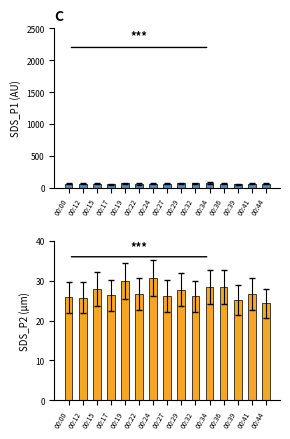

Reading left to right, what are all the values shown in this chart?

SDS_P1: 00:00=64.0	00:12=62.0	00:15=63.9	00:17=55.3	00:19=68.9	00:22=58.2	00:24=63.5	00:27=65.3	00:29=66.7	00:32=70.3	00:34=76.2	00:36=63.1	00:39=56.5	00:41=61.7	00:44=61.6
SDS_P2: 00:00=25.9	00:12=25.8	00:15=27.9	00:17=26.3	00:19=29.9	00:22=26.6	00:24=30.7	00:27=26.1	00:29=27.7	00:32=26.1	00:34=28.5	00:36=28.5	00:39=25.1	00:41=26.6	00:44=24.4